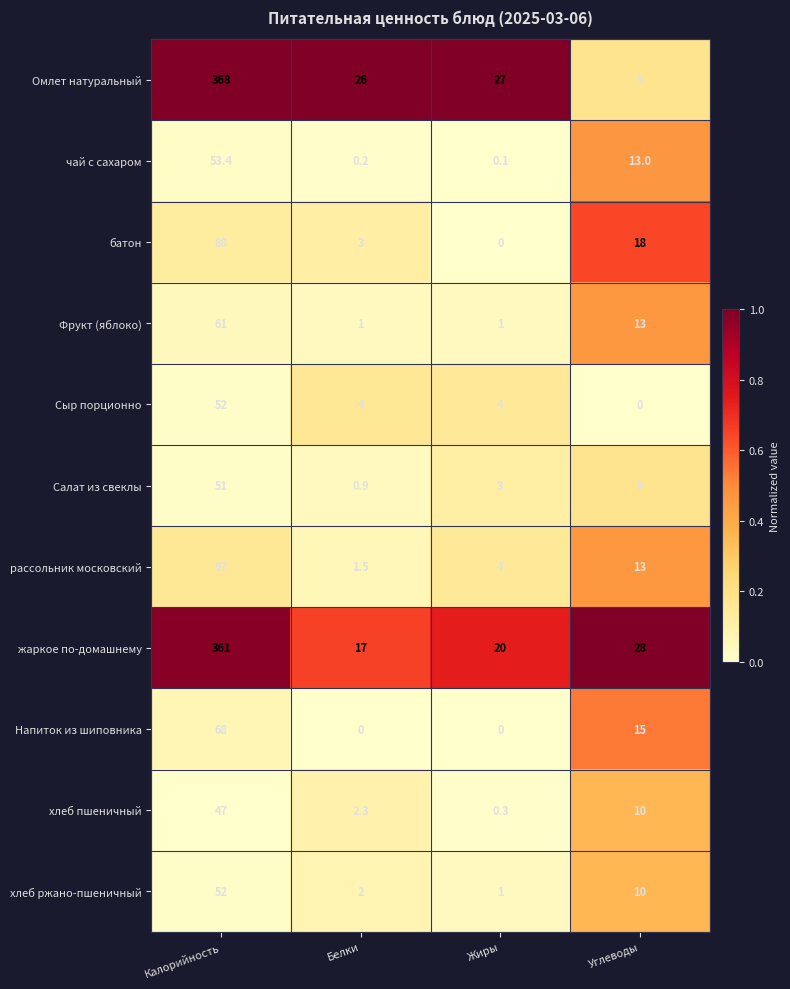

At which category does the chart reach its peak across all series?

Калорийность